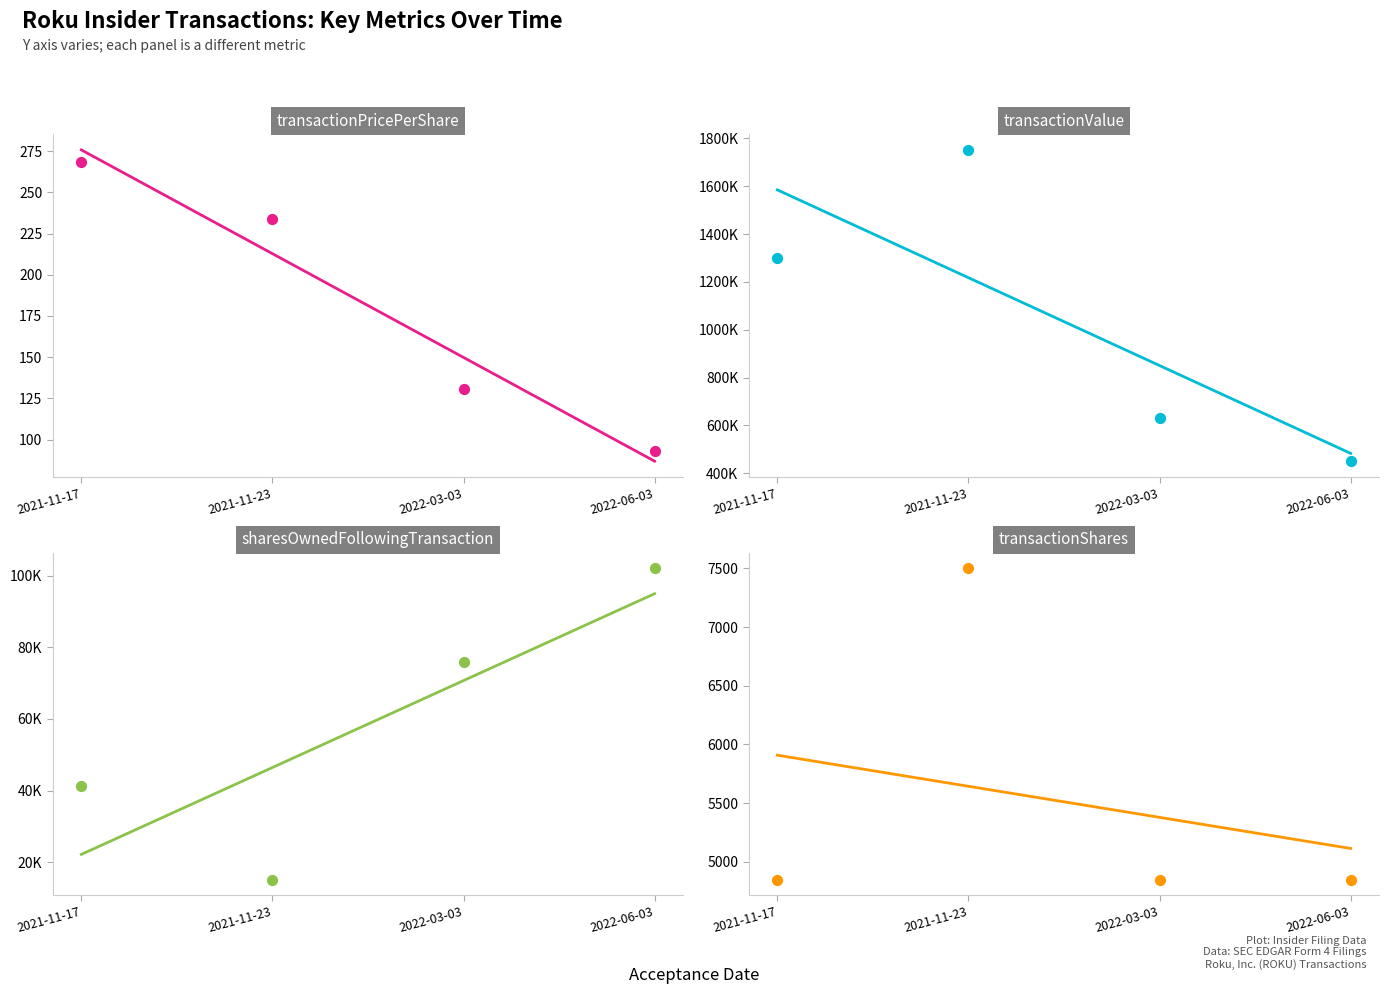

At which category is the sum across all series the highest?

2021-11-23